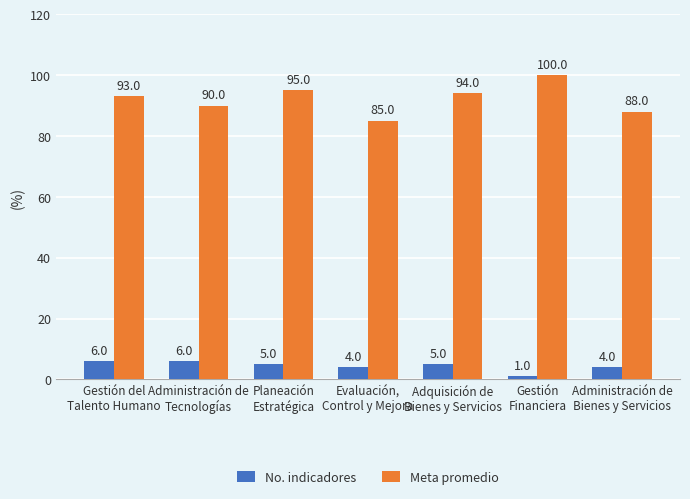

The value of No. indicadores at Planeación
Estratégica is 5. True or false?

True